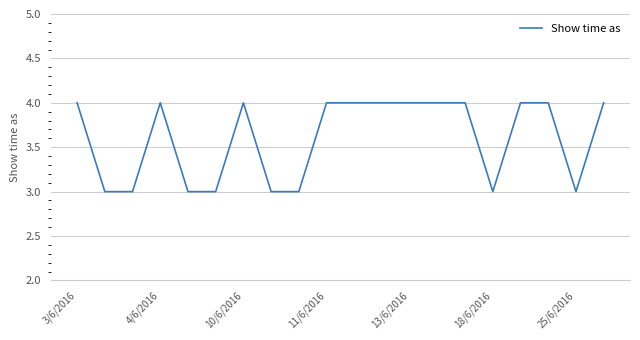

How many series are shown in this chart?

1